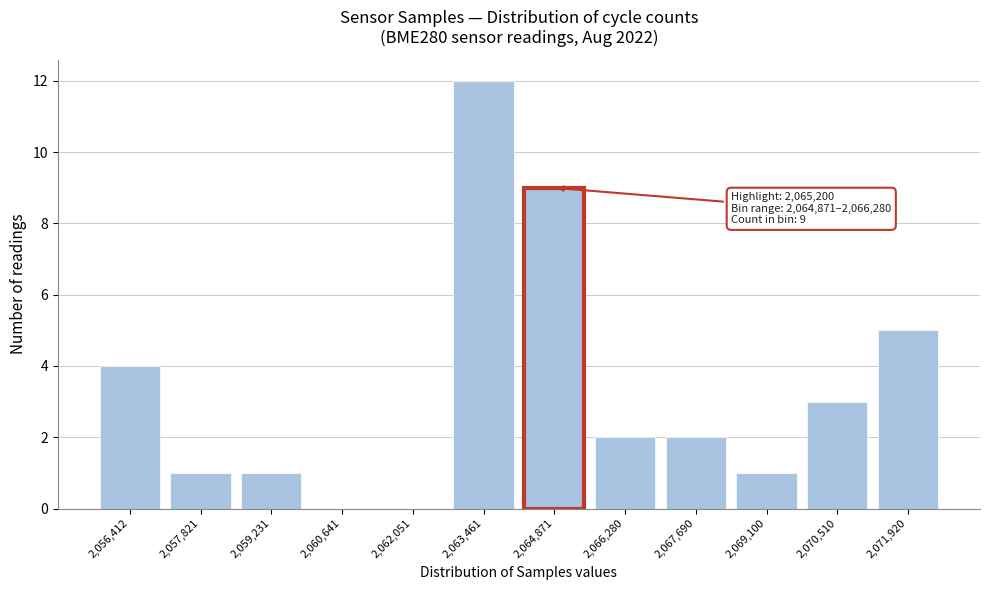

Reading left to right, extract all data points from this chart.

2,056,412=4	2,057,821=1	2,059,231=1	2,060,641=0	2,062,051=0	2,063,461=12	2,064,871=9	2,066,280=2	2,067,690=2	2,069,100=1	2,070,510=3	2,071,920=5